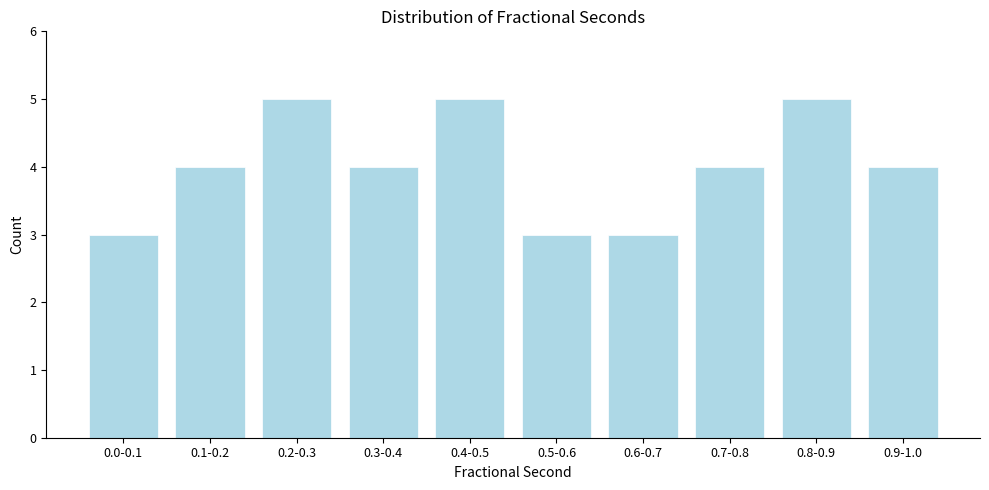

Reading left to right, transcribe all the data shown in this chart.

3	4	5	4	5	3	3	4	5	4